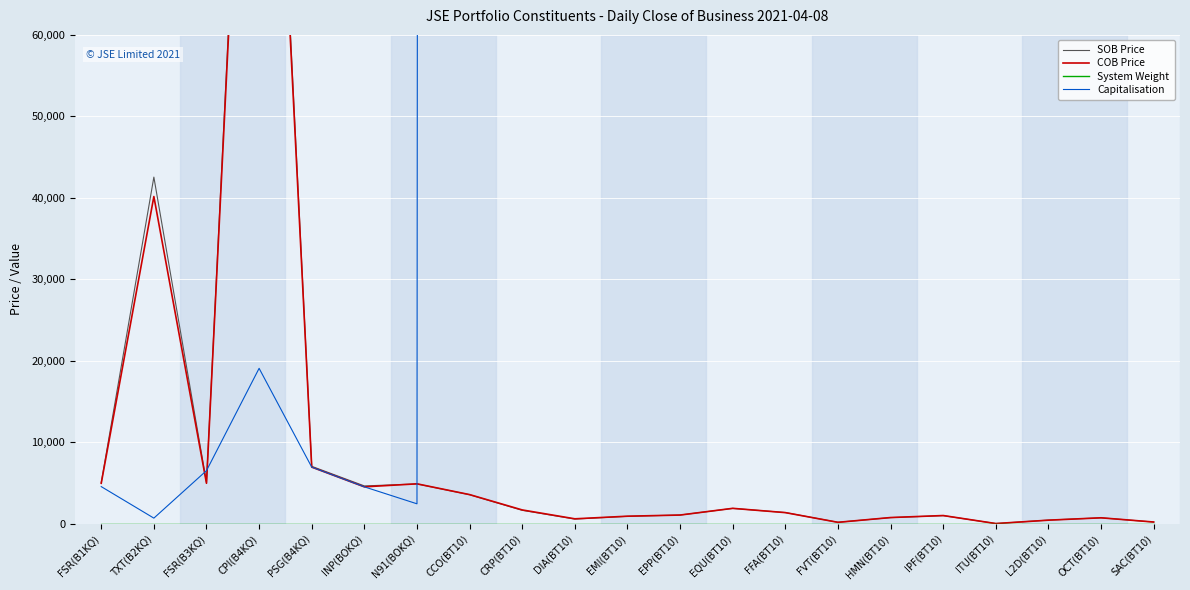

Rank the series by their maximum value, from highest to lowest.

Capitalisation, SOB Price, COB Price, System Weight